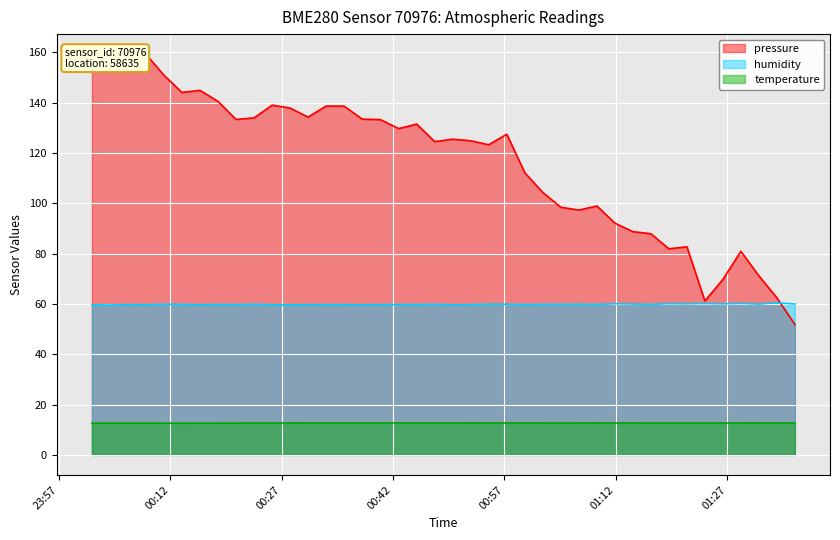

What is the difference between the maximum and second lowest values in the pressure series?

98.1